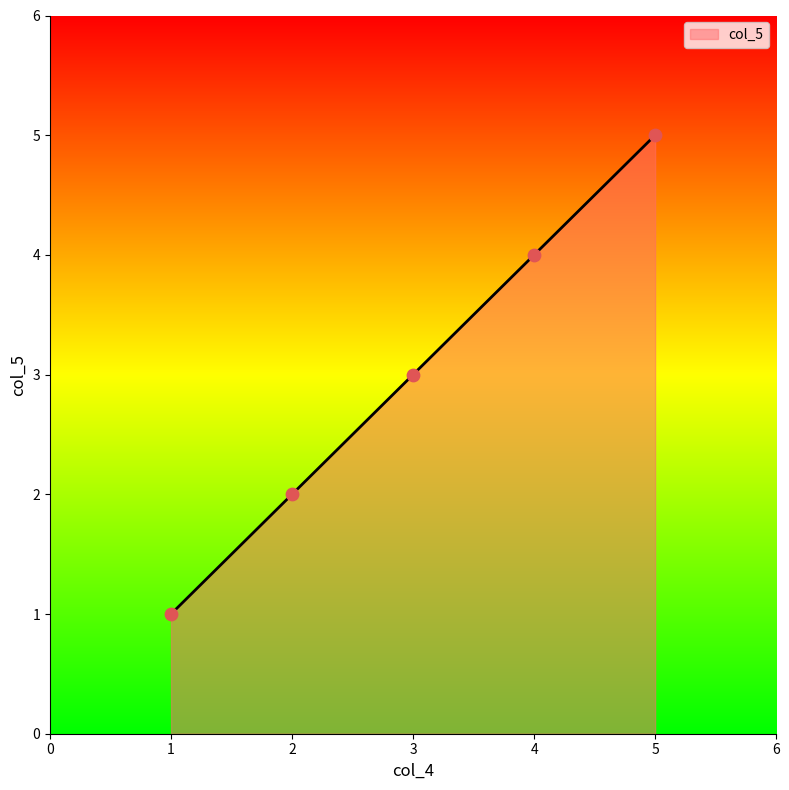

What is the change in value from 1 to 3?

+2